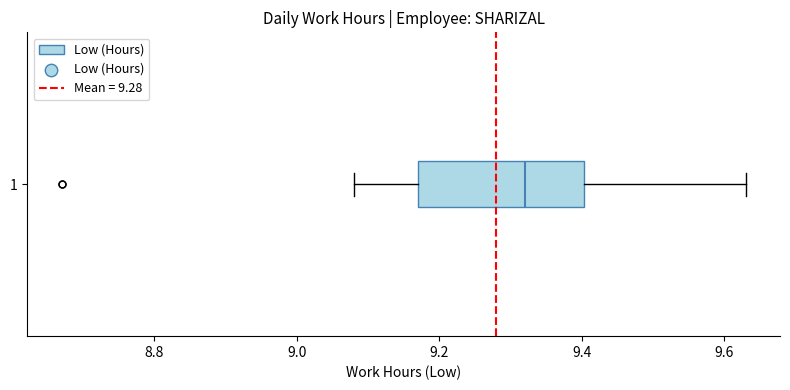

Transcribe this box plot: give where the median line is, the range the box spans, and where the two whiskers end, as read against the x-axis. The values are not printed on the chart, so give them approximately, as read against the axis.

median 9.32, box 9.18 to 9.40, whiskers 9.08 to 9.64